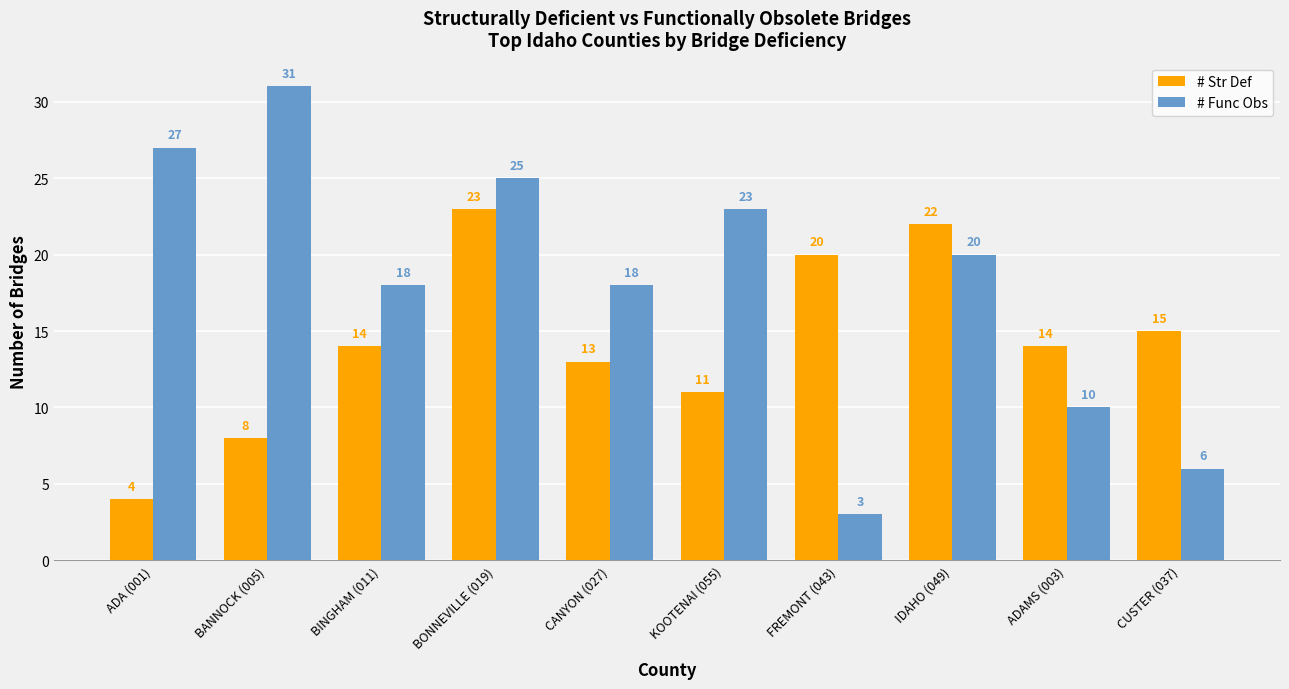

Rank the series at BINGHAM (011) from lowest to highest value.

# Str Def, # Func Obs